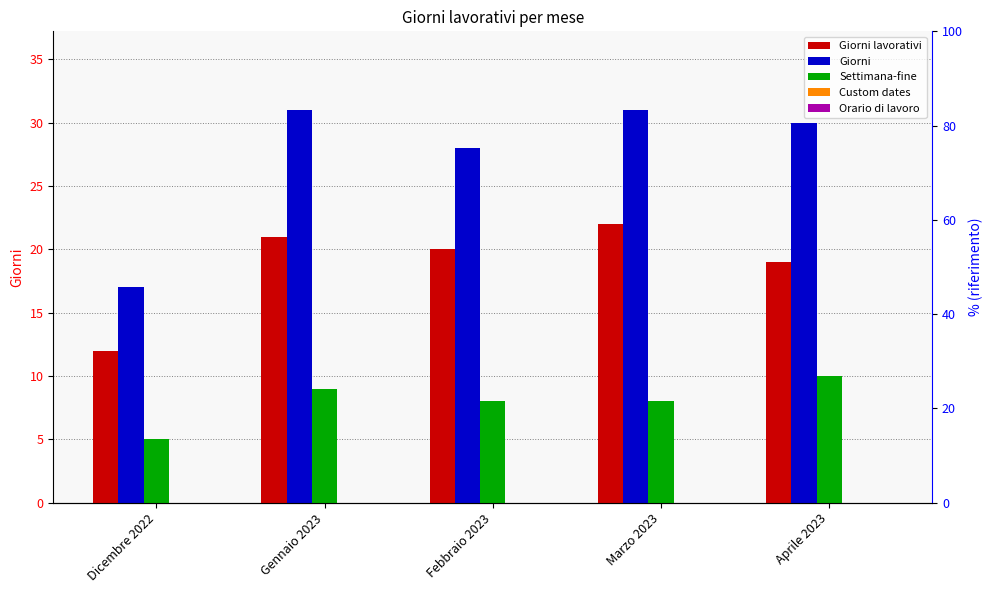

Reading left to right, list all the values displayed in this chart.

Giorni lavorativi: 12	21	20	22	19
Giorni: 17	31	28	31	30
Settimana-fine: 5	9	8	8	10
Custom dates: 0	0	0	0	0
Orario di lavoro: 0	0	0	0	0